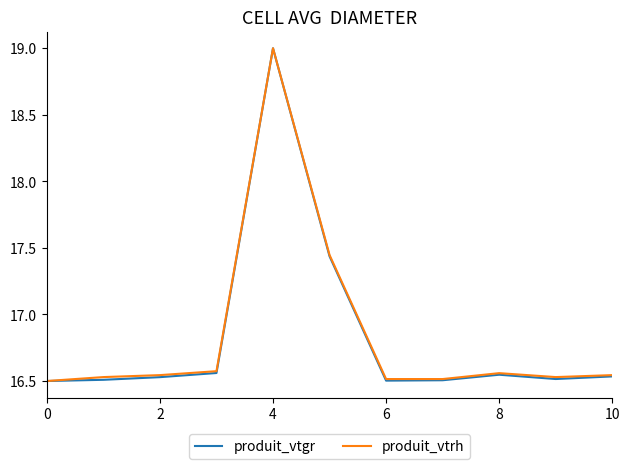

What is the highest value of the produit_vtrh series?

19.0